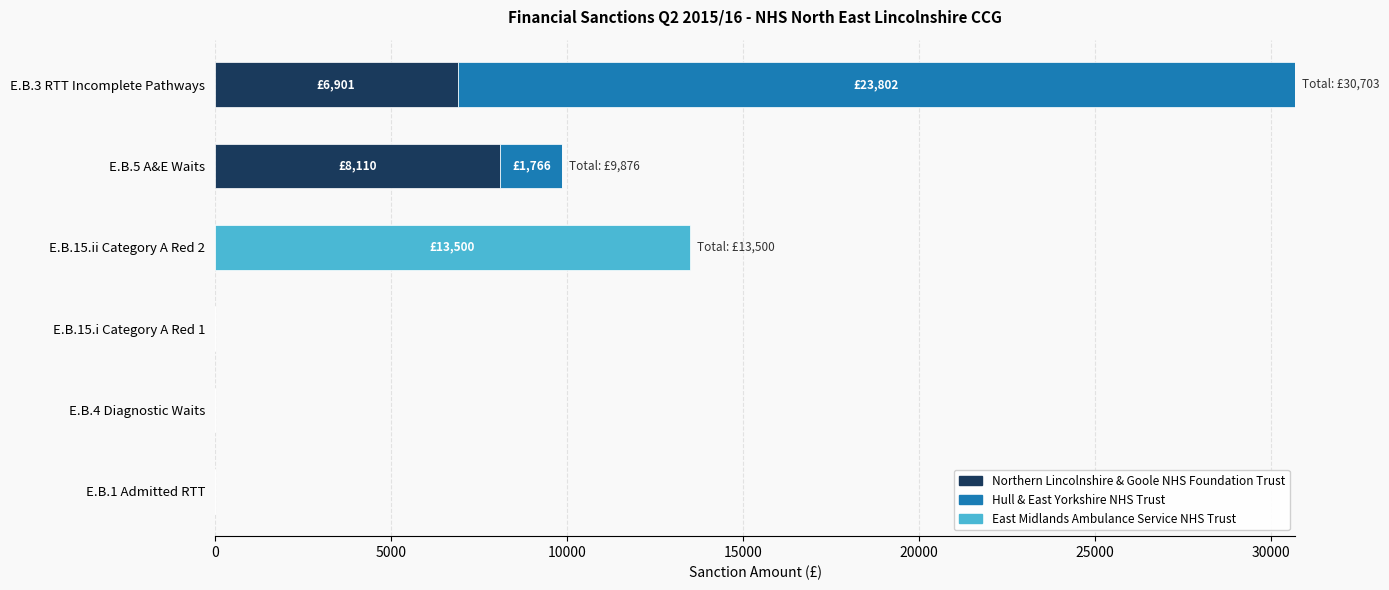

What are all the series names shown in the legend?

Northern Lincolnshire & Goole NHS Foundation Trust, Hull & East Yorkshire NHS Trust, East Midlands Ambulance Service NHS Trust